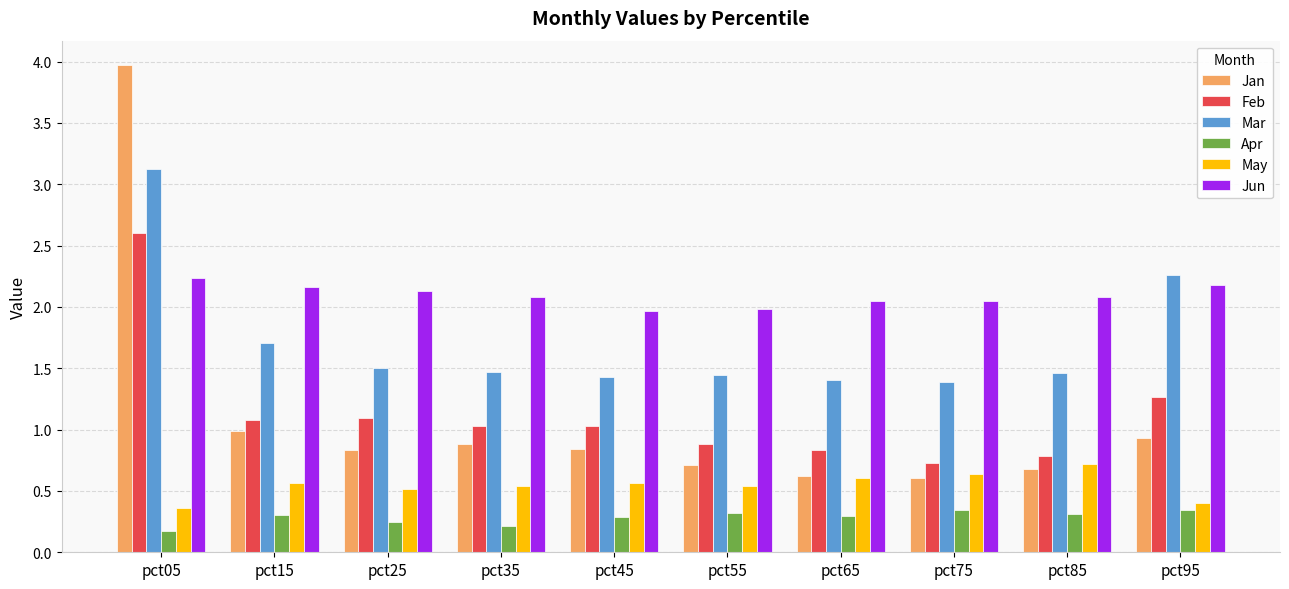

How many groups of bars are there?

10